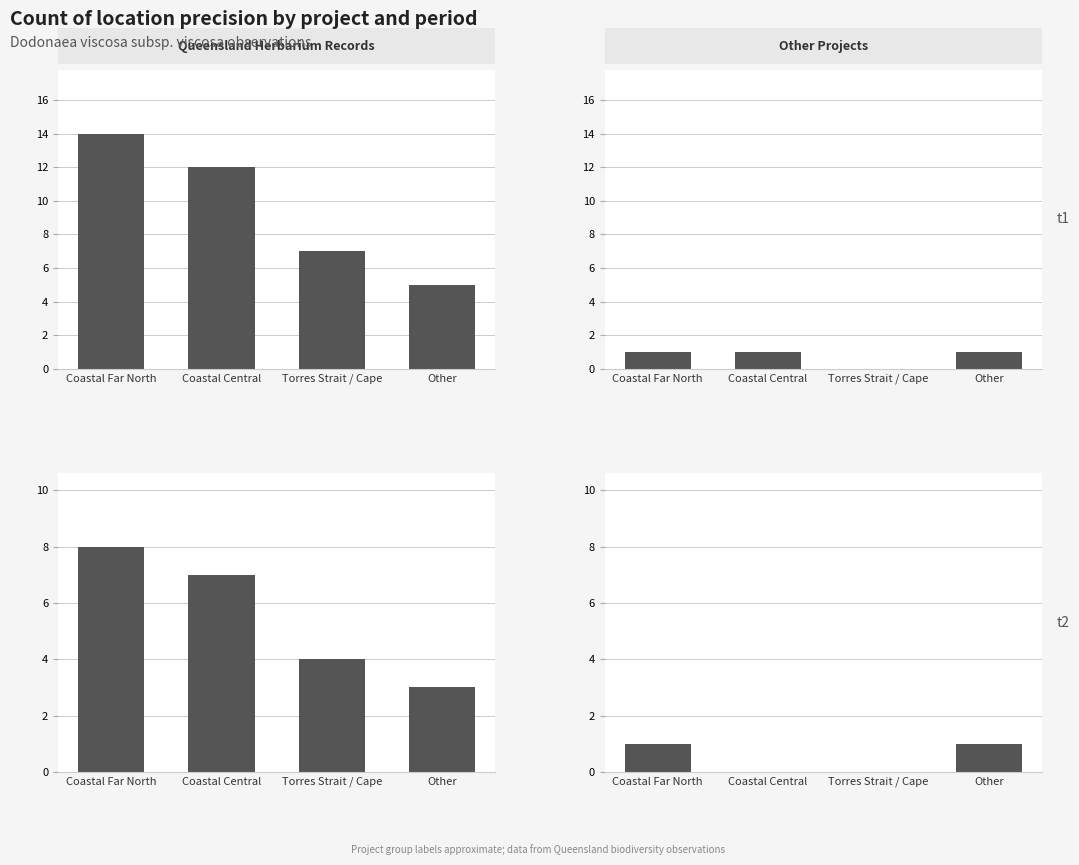

What is the difference between the maximum and second lowest values in the Queensland Herbarium Records series?

4